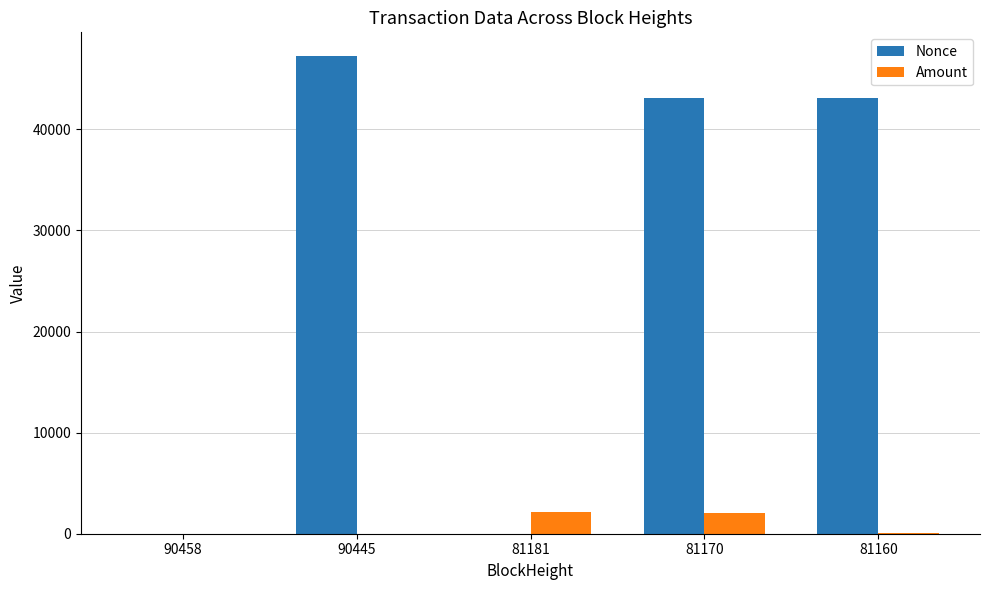

Is the value of Nonce at 81160 greater than the value of Amount at 81160?

Yes